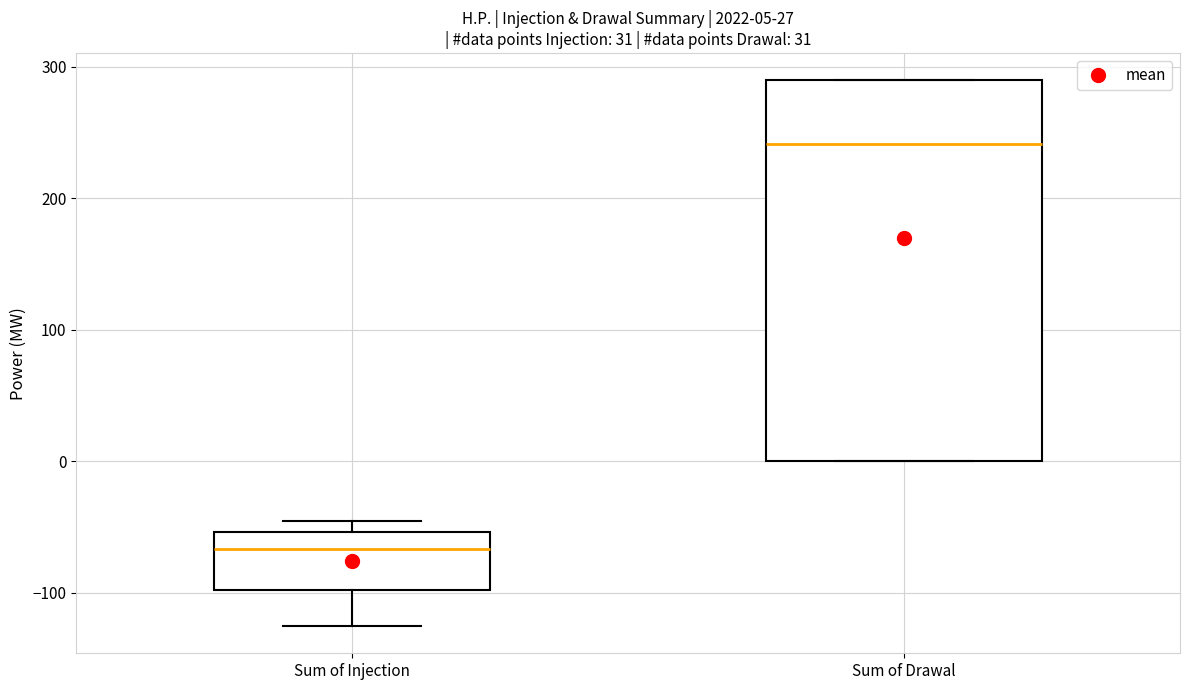

Which box is the tallest, from its lower edge to its upper edge?

Sum of Drawal